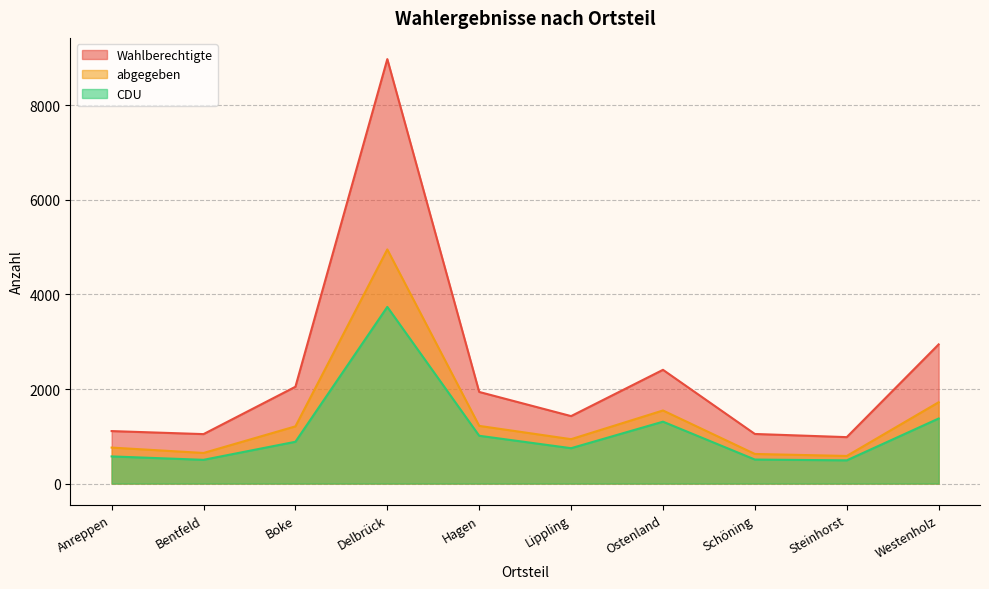

At which label is Wahlberechtigte closest to 4980?

Westenholz